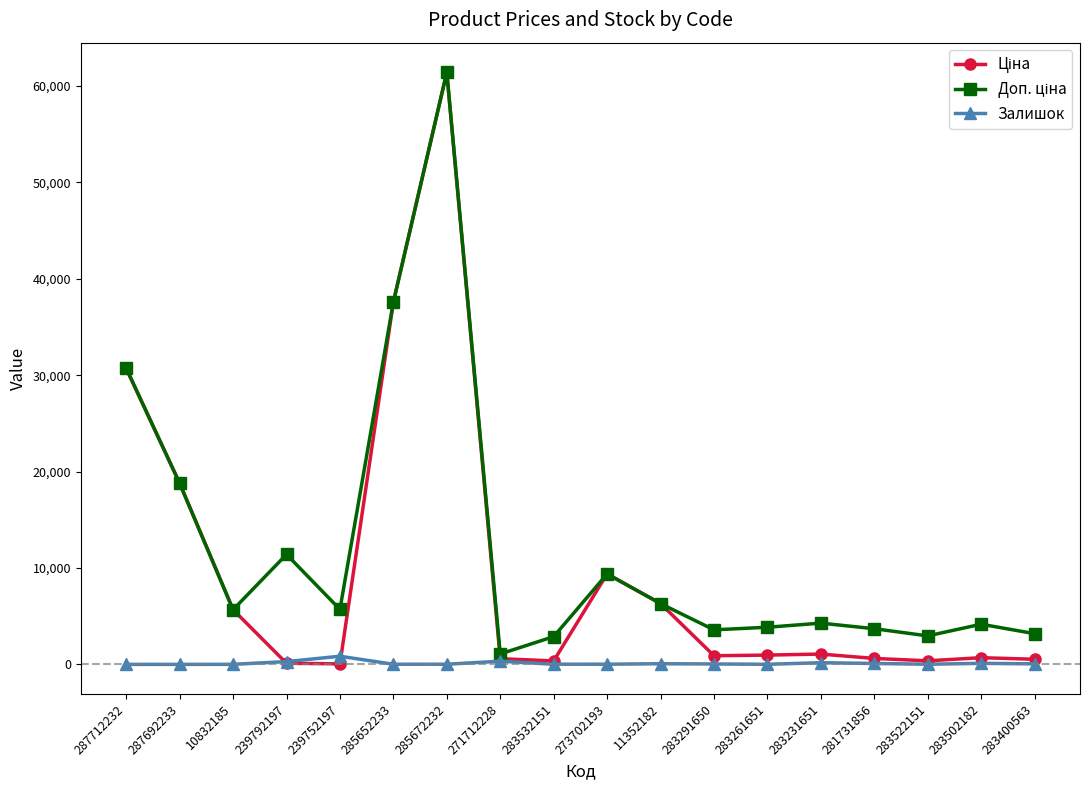

What is the greatest value displayed?

61434.3